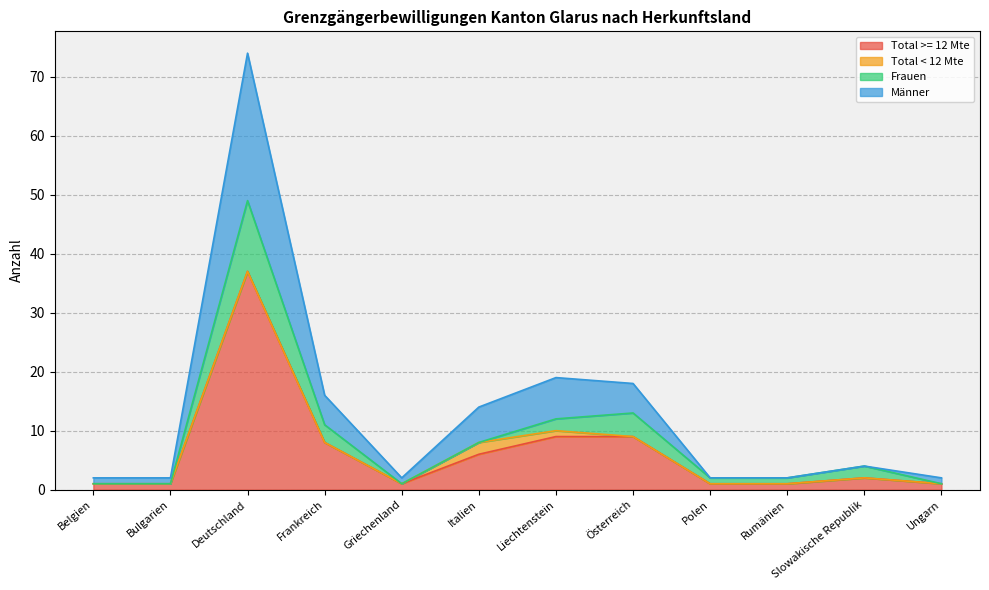

What are all the series names shown in the legend?

Total >= 12 Mte, Total < 12 Mte, Frauen, Männer